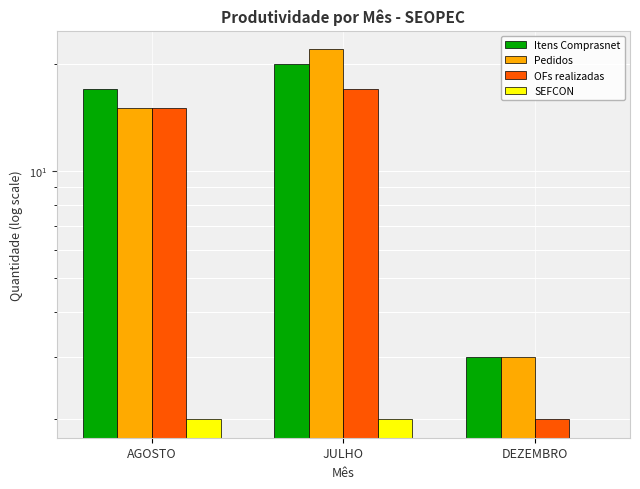

What is the difference between the maximum and second lowest values in the OFs realizadas series?

2